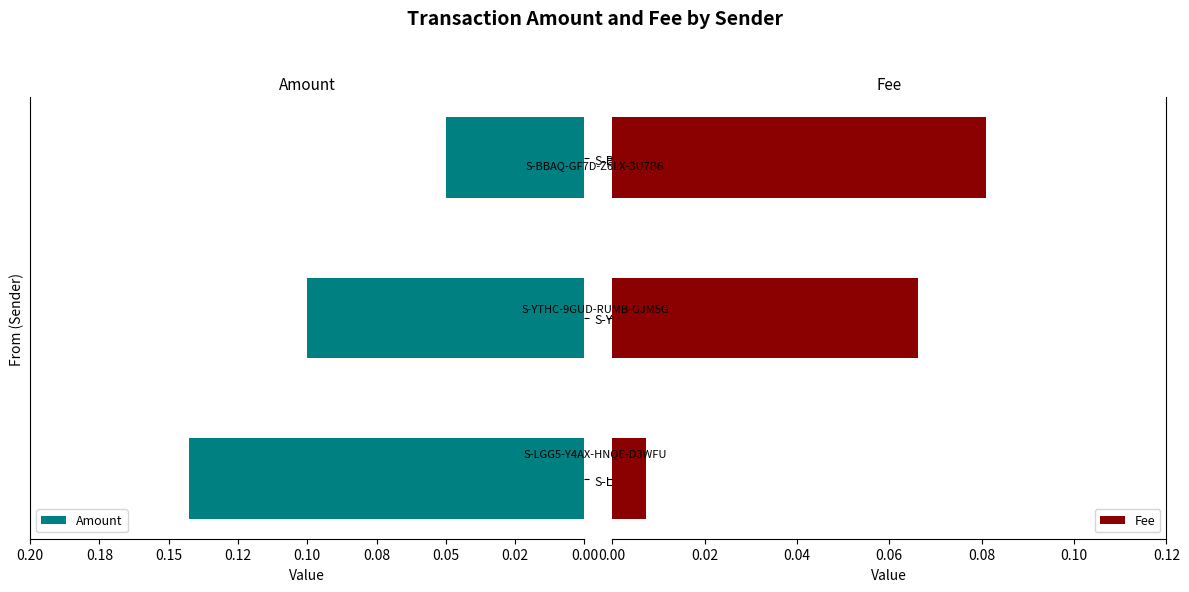

Which has a higher value, S-YTHC-9GUD-RUMB-GJM5G or S-BBAQ-GF7D-Z6LX-3U7B6?

S-BBAQ-GF7D-Z6LX-3U7B6